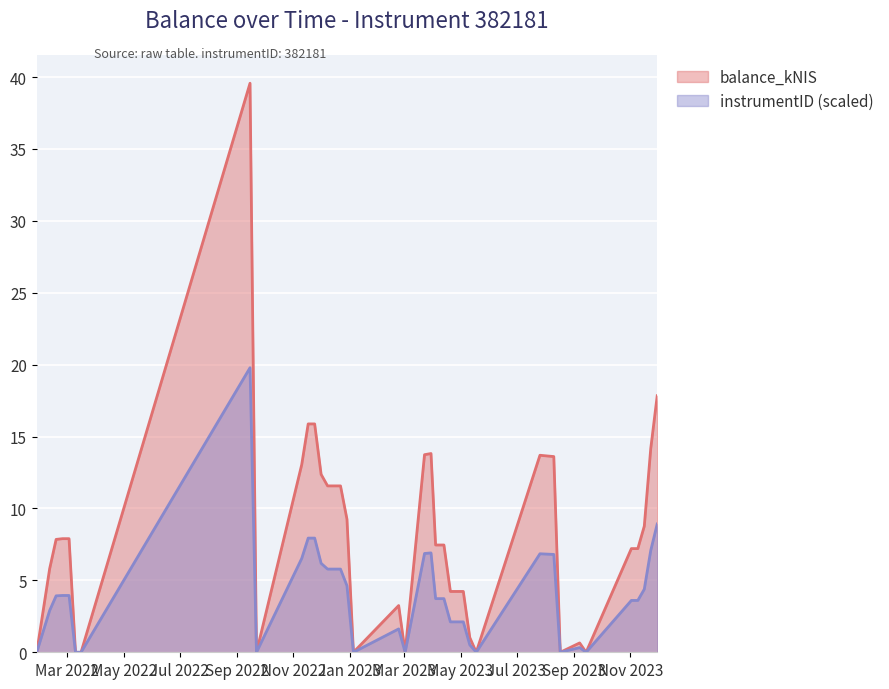

List the labels in order of value, largest first.

2022-09-15, 2023-11-30, 2022-11-17, 2022-11-24, 2023-11-23, 2023-03-30, 2023-03-23, 2023-07-26, 2023-08-03, 2023-08-10, 2022-11-10, 2022-12-01, 2022-12-08, 2022-12-15, 2022-12-22, 2022-12-29, 2023-11-16, 2022-02-24, 2022-03-03, 2022-02-17, 2023-04-04, 2023-04-13, 2023-11-02, 2023-11-09, 2022-02-10, 2023-04-20, 2023-04-27, 2023-05-04, 2023-02-23, 2023-05-11, 2023-09-07, 2022-01-27, 2022-03-10, 2022-03-16, 2022-09-22, 2023-01-05, 2023-03-02, 2023-05-18, 2023-08-17, 2023-09-14